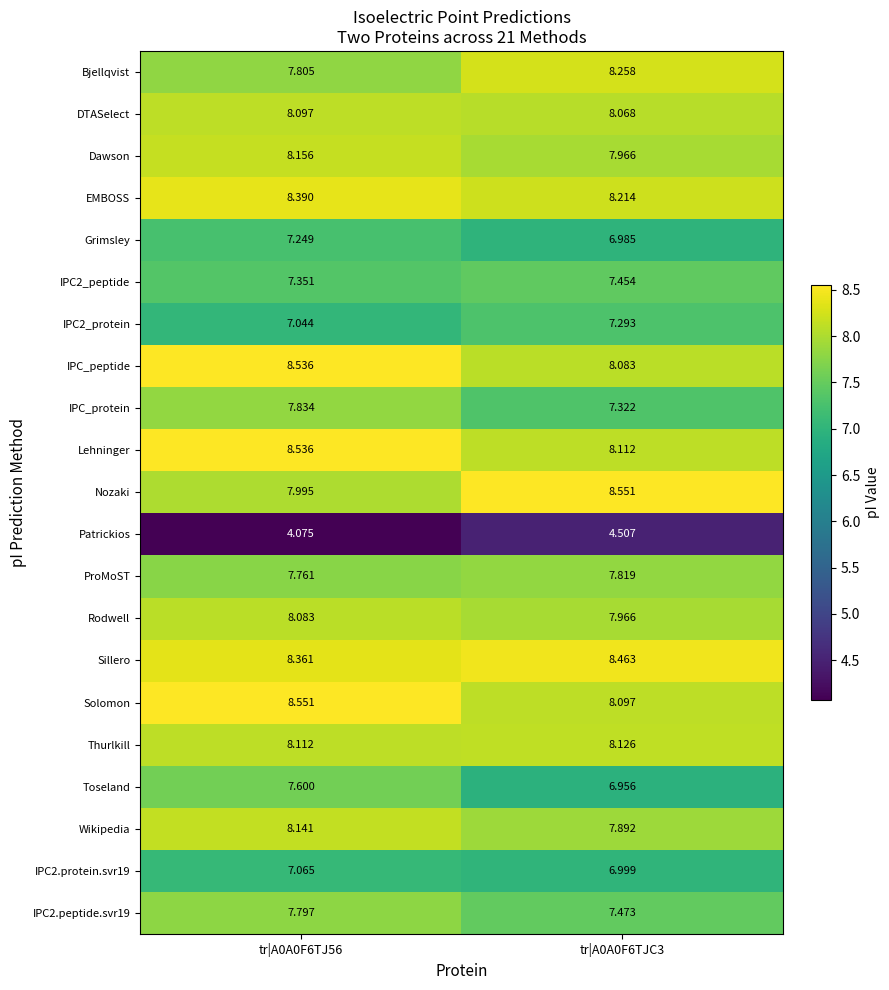

Which series has the largest total across all categories?

Sillero